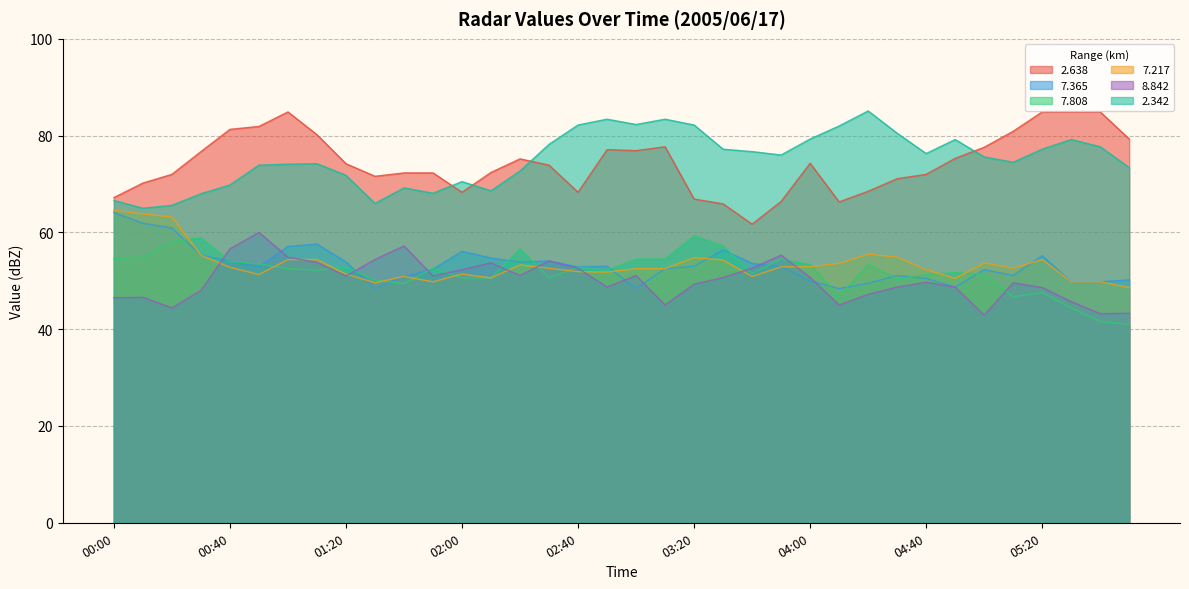

What is the sum of all   8.842 values?

1804.2